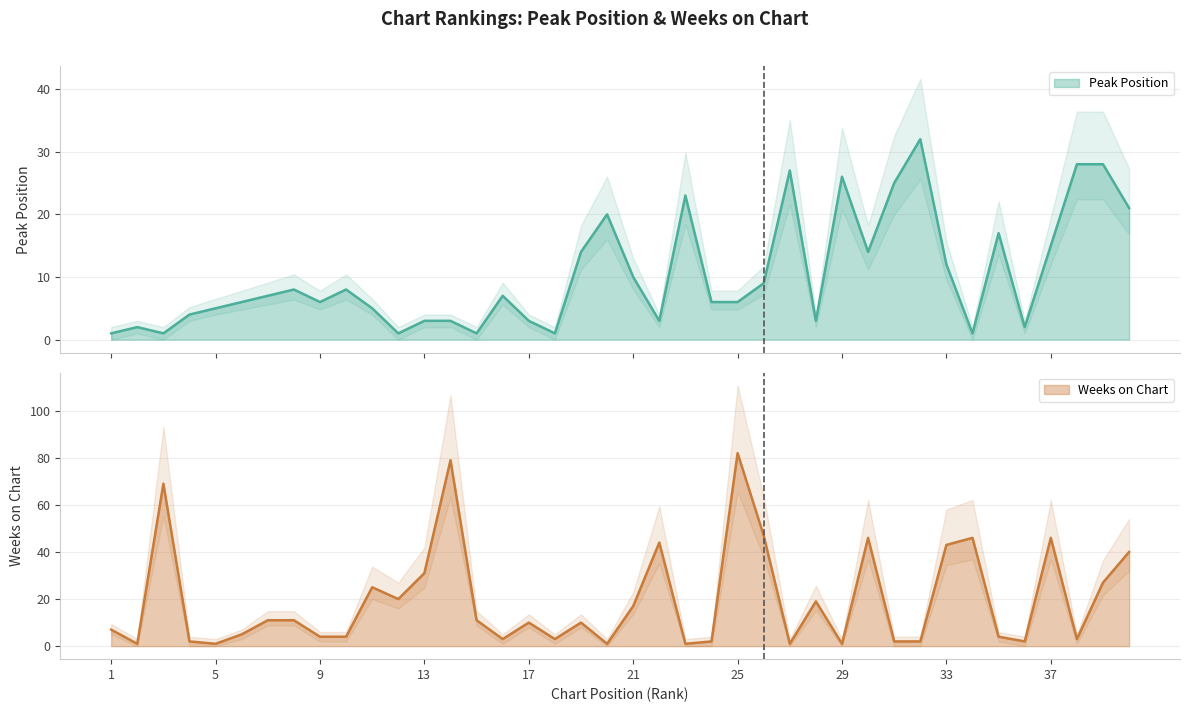

List the series in order of their overall mean, highest first.

Weeks on Chart, Peak Position